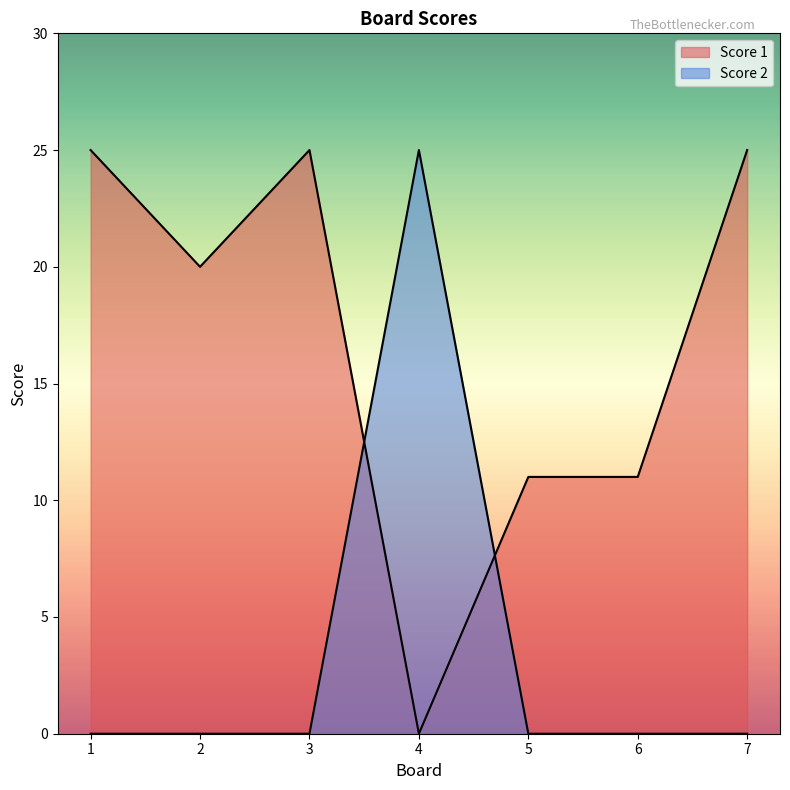

What is the total value across all series at 6?

11